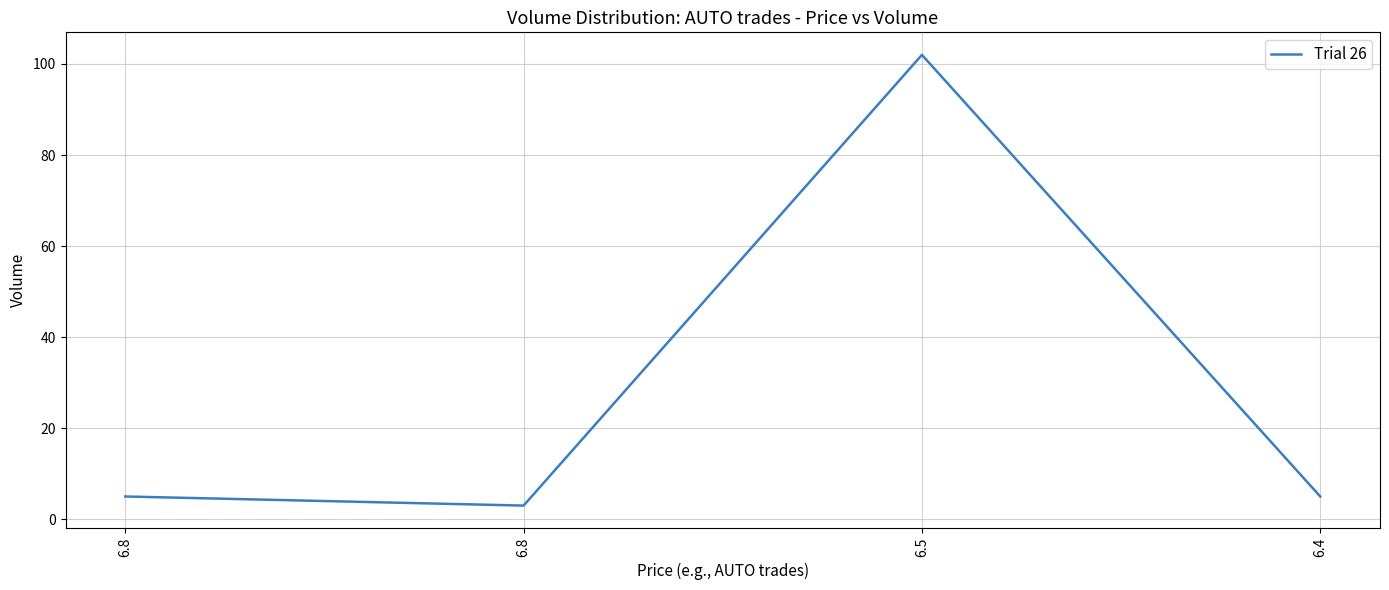

How many categories are shown in the chart?

4